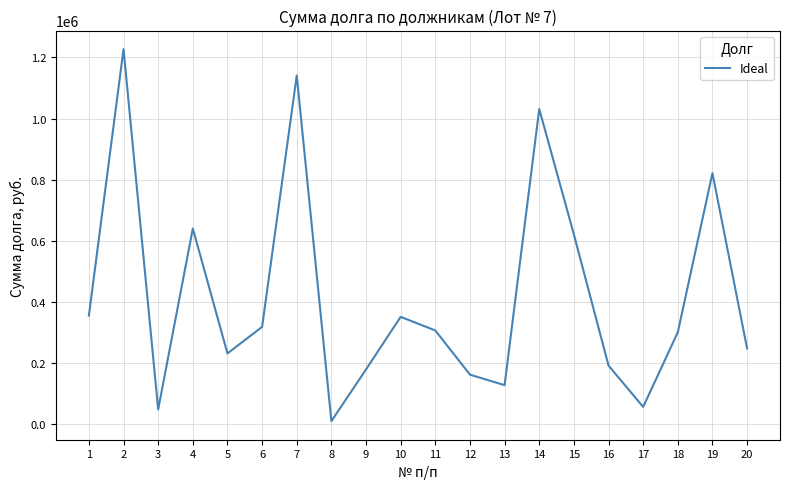

At which category does the chart reach its minimum across all series?

8